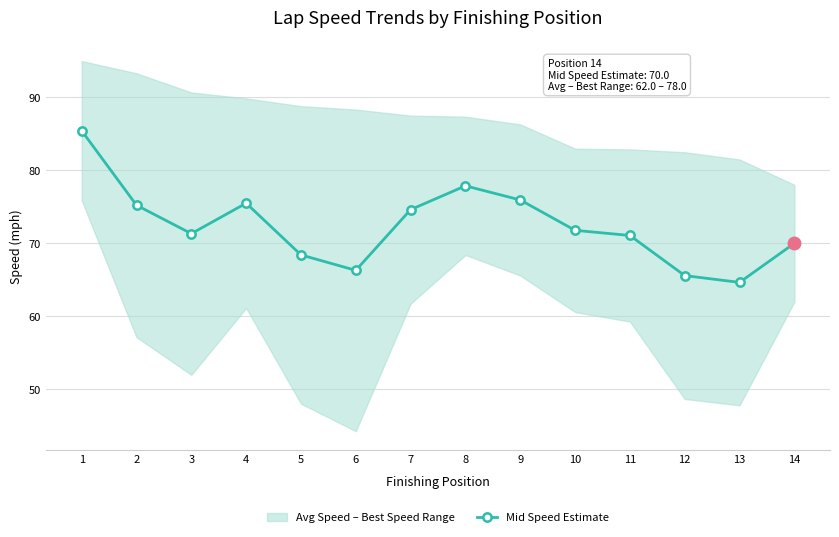

True or false: the data shows 31.5 at 1.

False